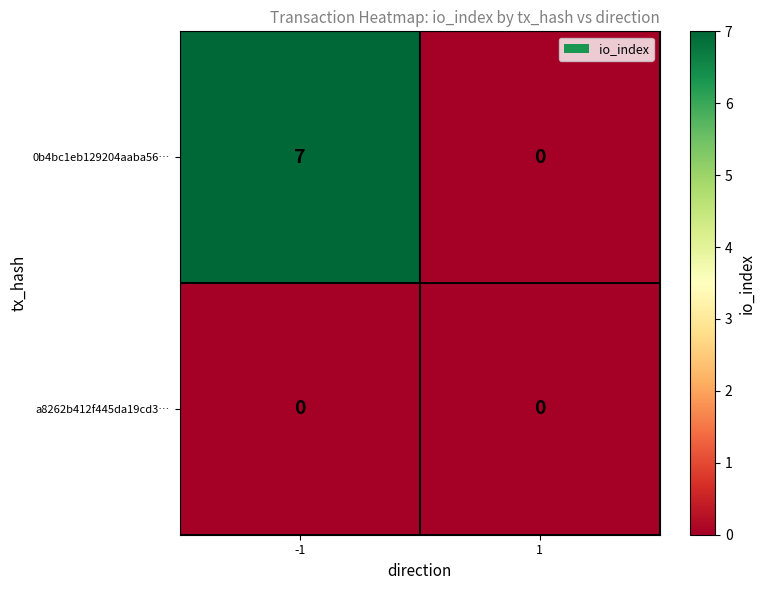

What is the spread (max minus min) of values at -1?

7